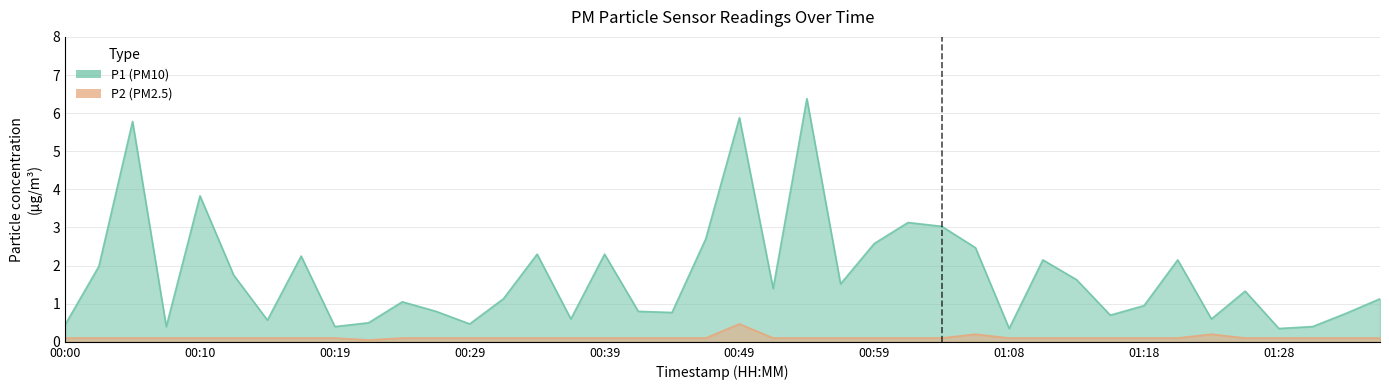

Read the P2 value at 00:05.

0.1